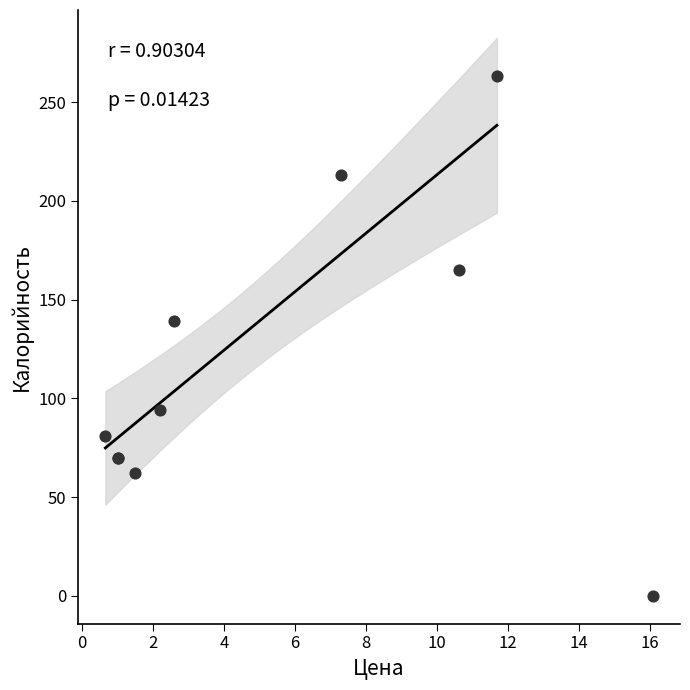

What Y value in the scatter plot is closest to 131?

139